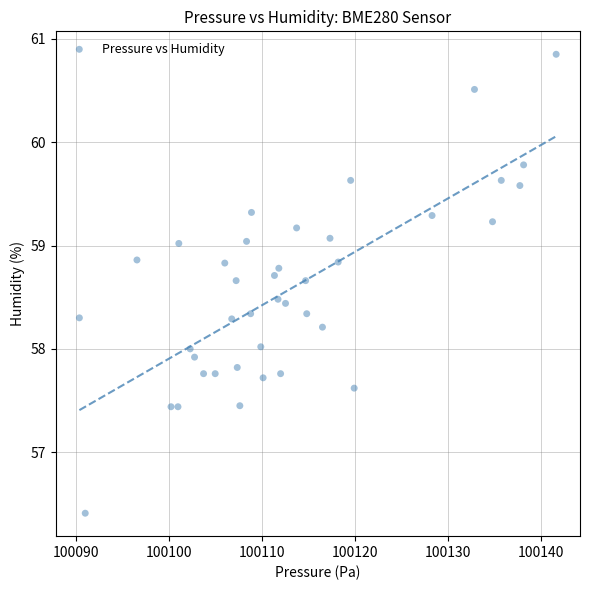

What is the range of X values (max minus min)?

51.2